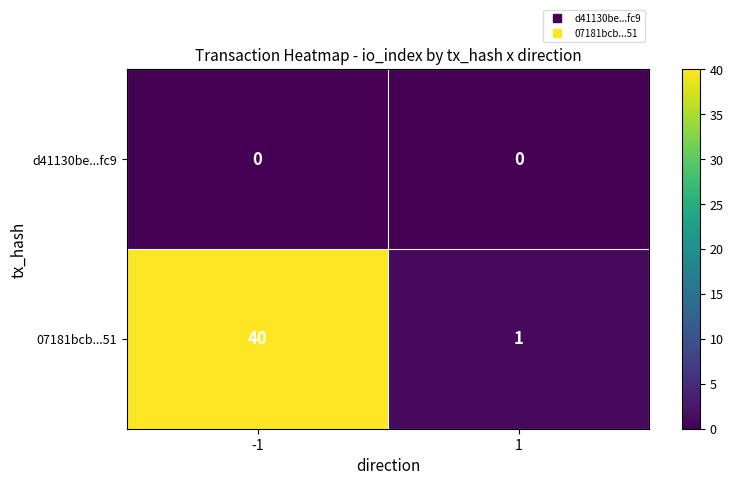

List the series in order of their peak value, lowest first.

d41130be...fc9, 07181bcb...51